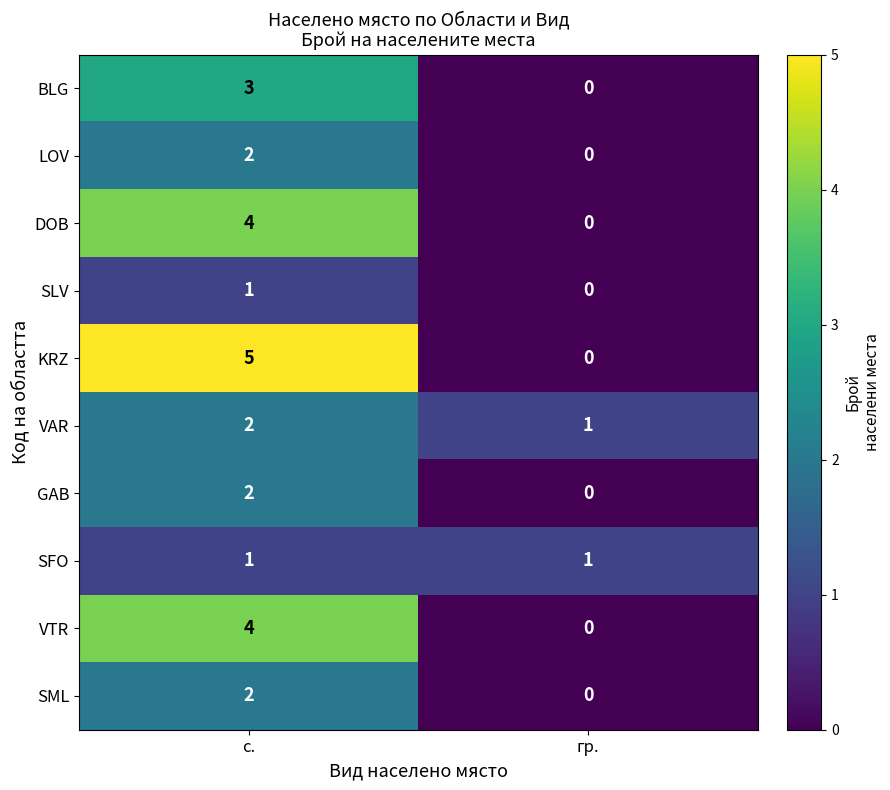

Which category has the highest value across all series?

с.